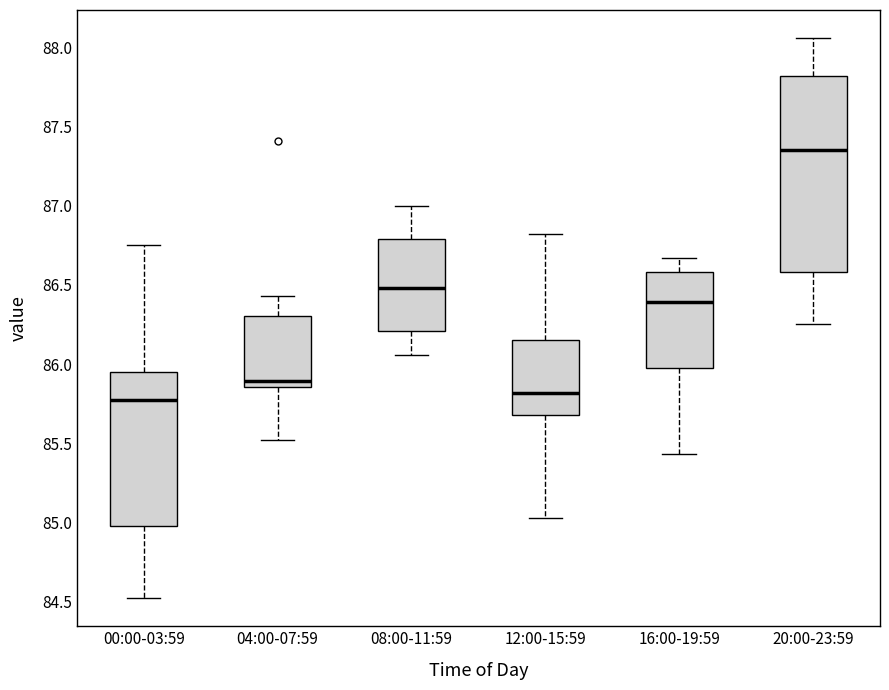

Where is the lower edge of the box for 20:00-23:59 on the y-axis? The values are not printed on the chart, so give them approximately, as read against the axis.

86.60